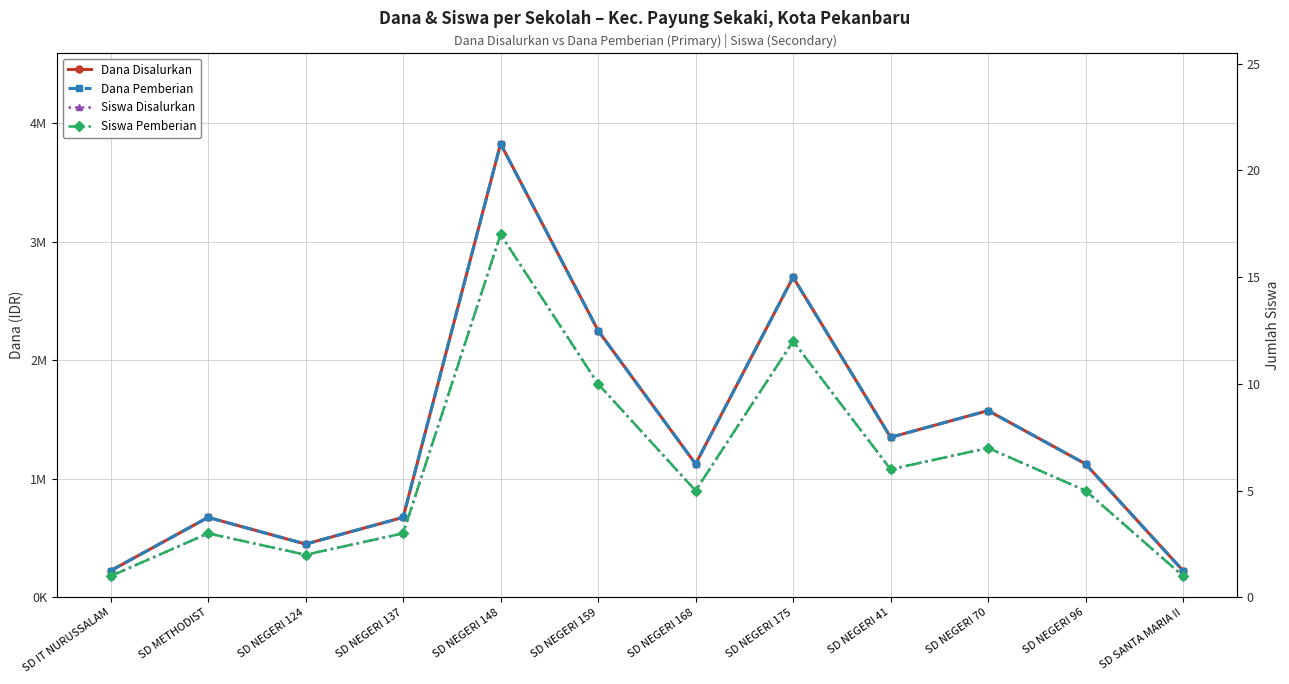

What is the average value of the Dana Disalurkan series?

1350000